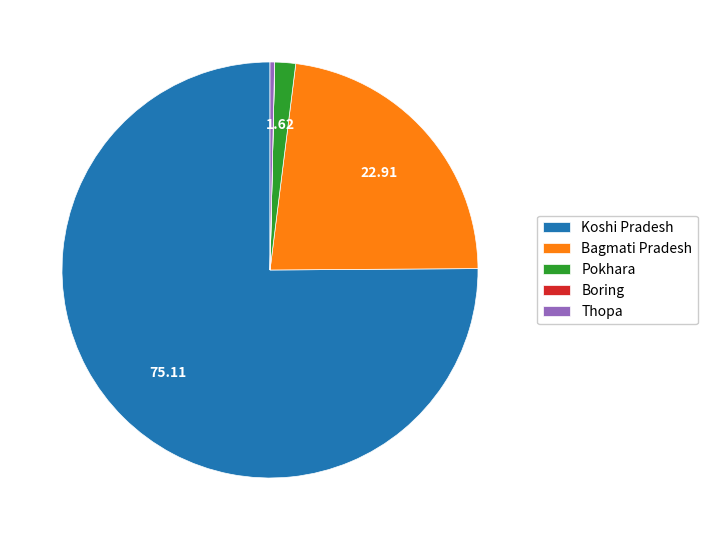

Which category accounts for the majority?

Koshi Pradesh